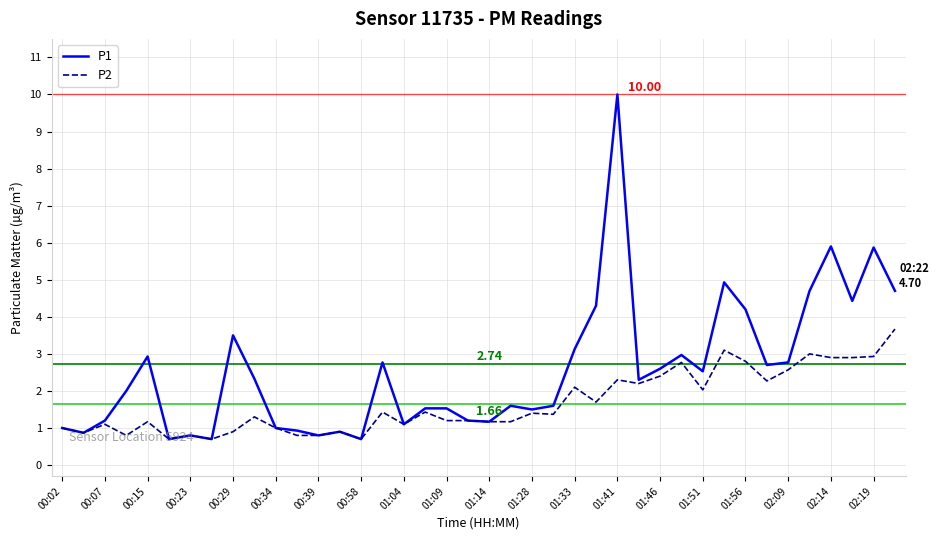

Rank the series by their maximum value, from highest to lowest.

P1, P2